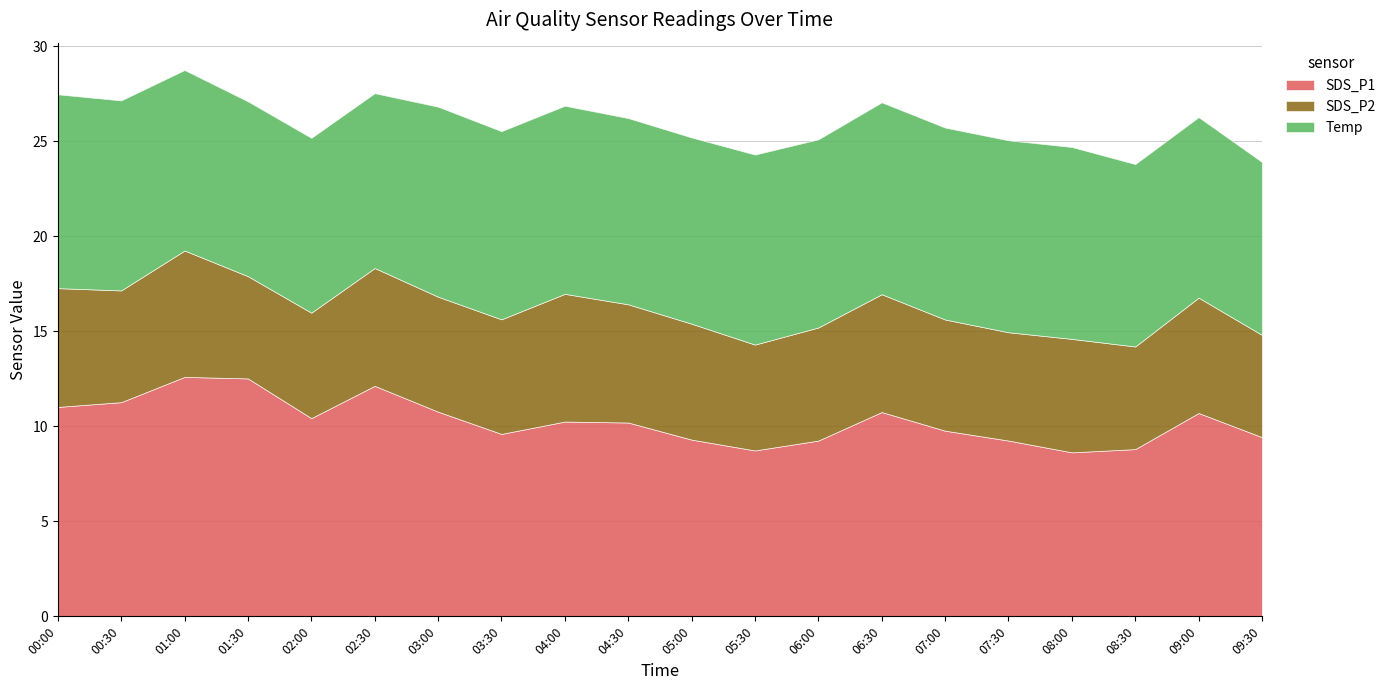

At how many categories does at least one series exceed 8?

20